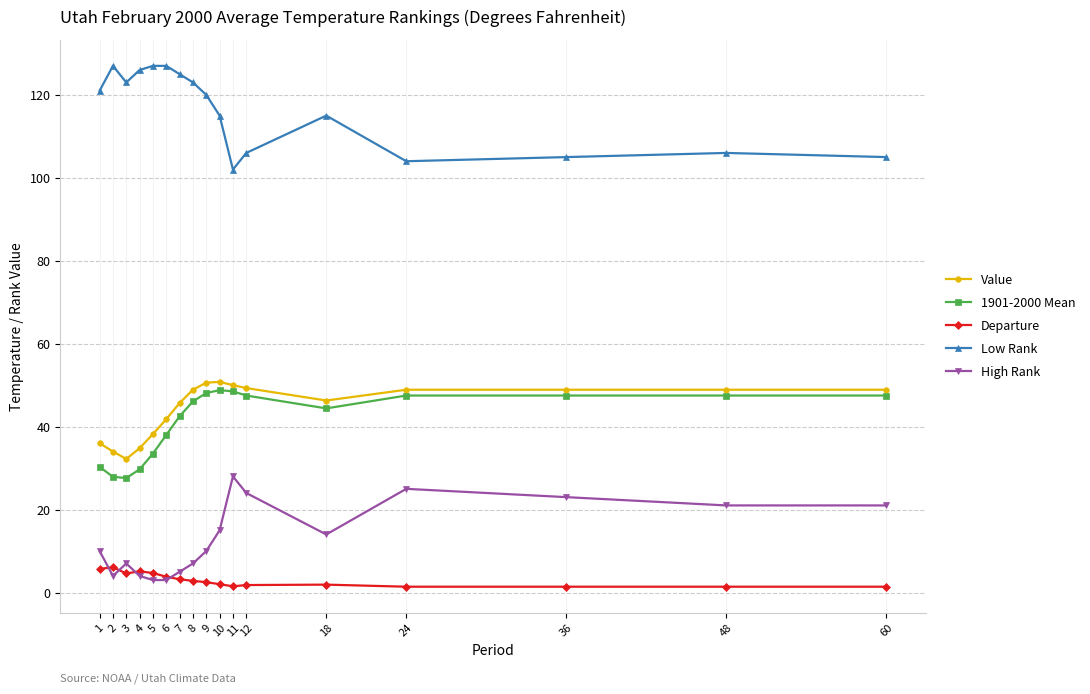

How many data points in 1901-2000 Mean are above 46?

9